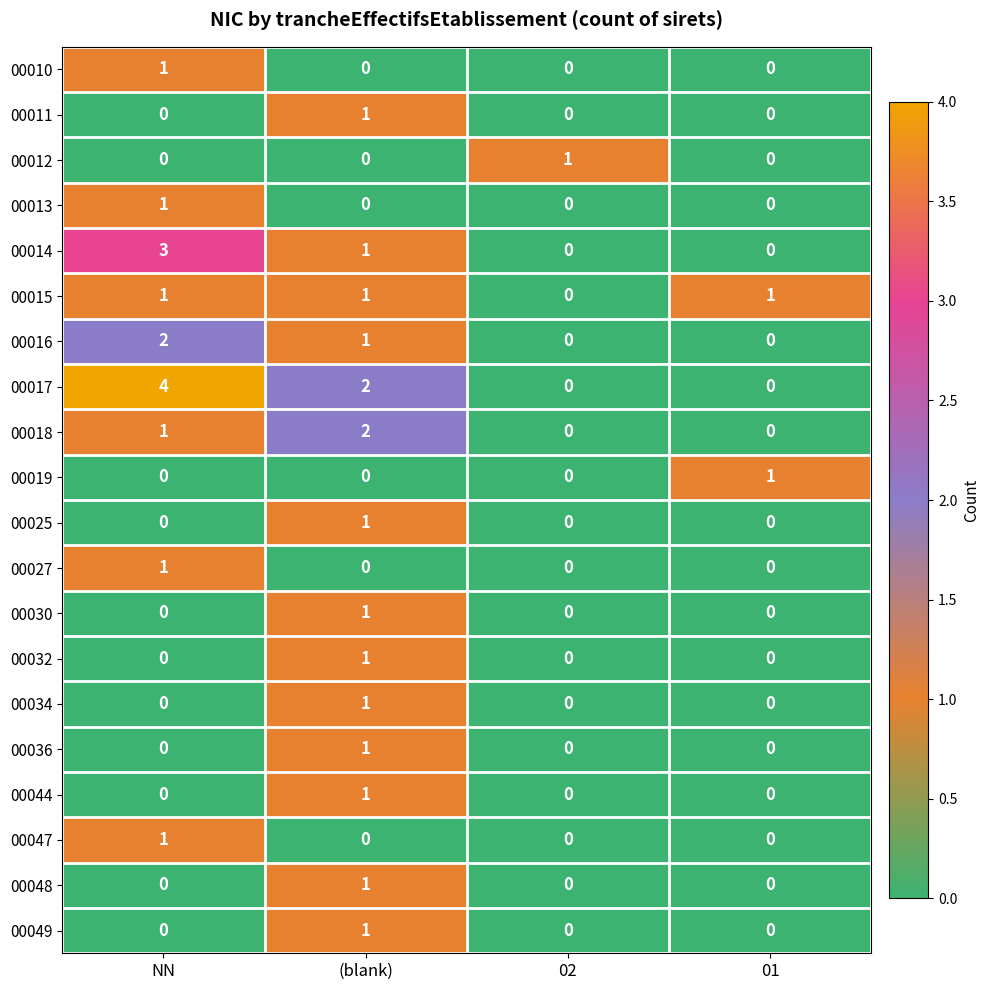

What is the maximum value shown in the chart?

4